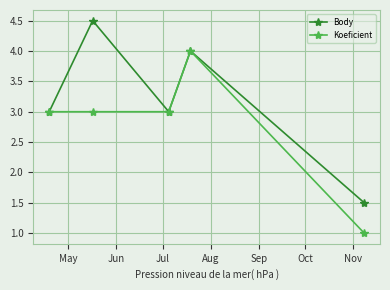

At how many categories does at least one series exceed 2?

4